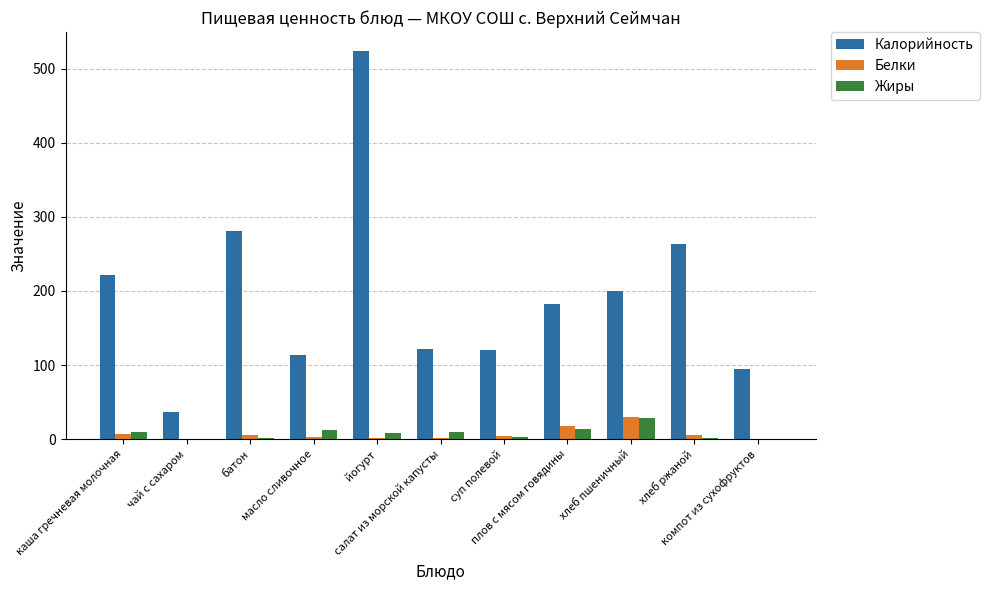

Which category has the highest value across all series?

йогурт